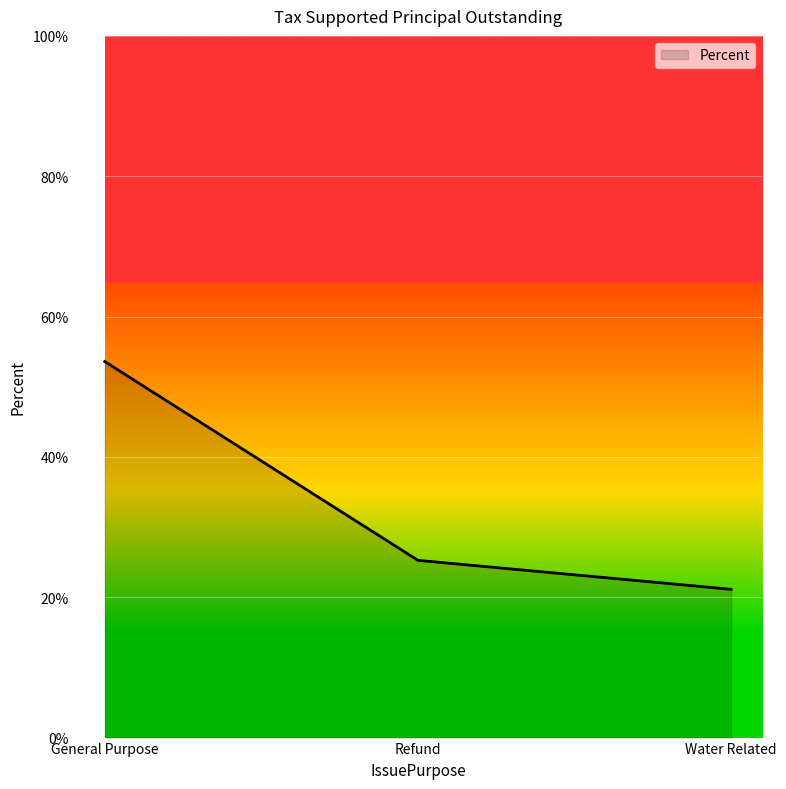

Rank the categories by value from highest to lowest.

General Purpose, Refund, Water Related